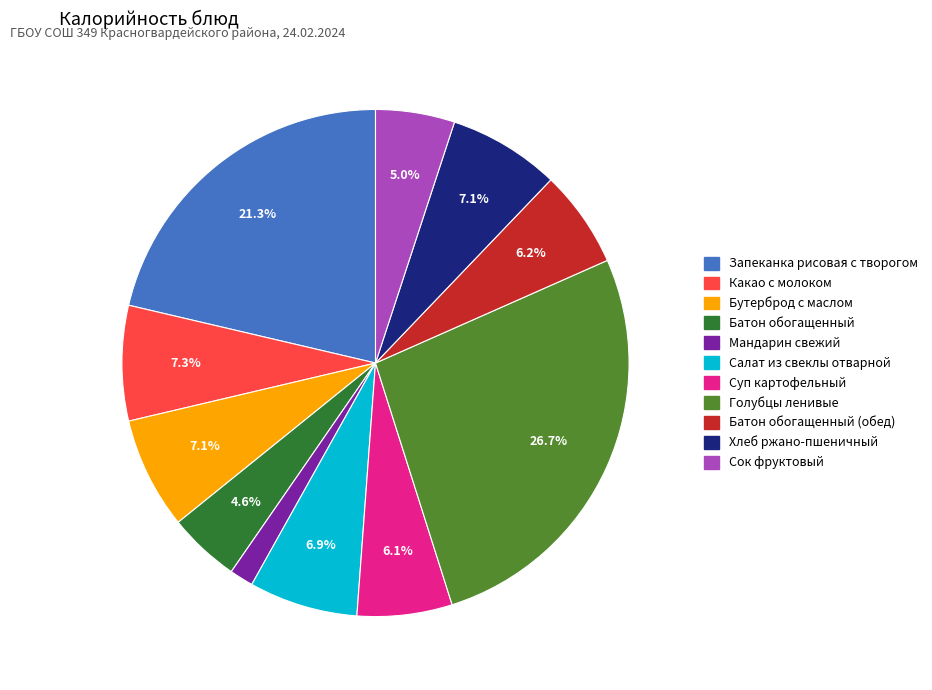

Does any single category account for the majority?

No